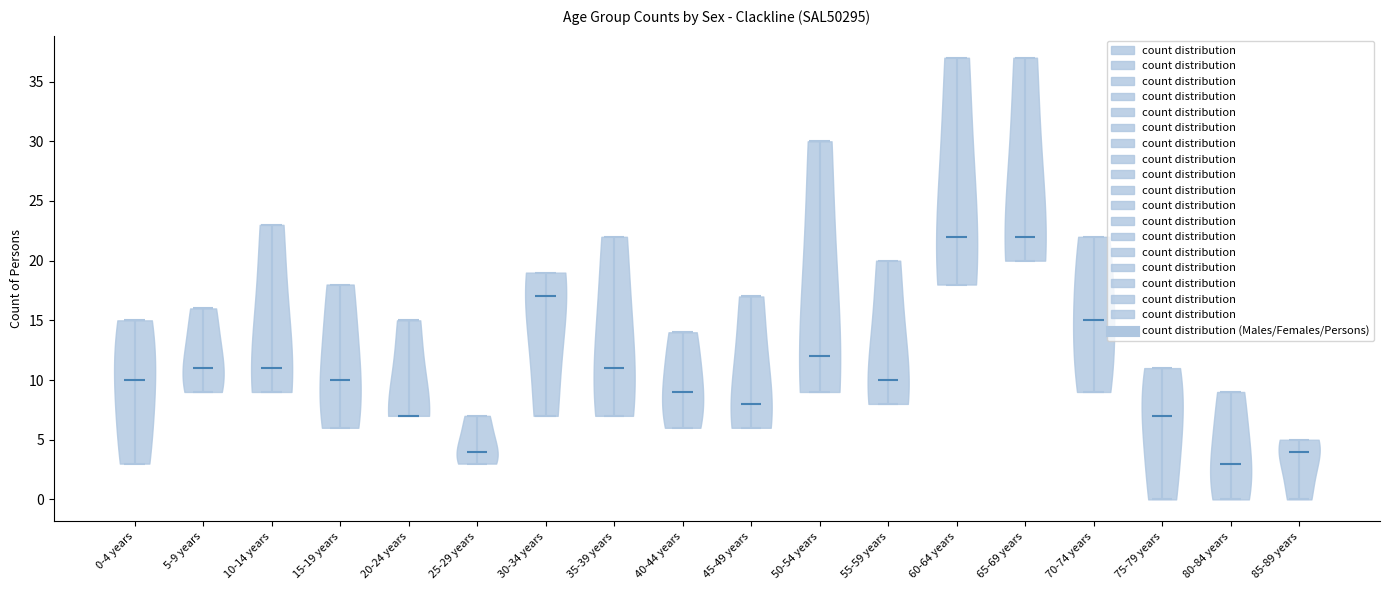

What is the lowest point the violin for 75-79 years reaches on the y-axis? The values are not printed on the chart, so give them approximately, as read against the axis.

0